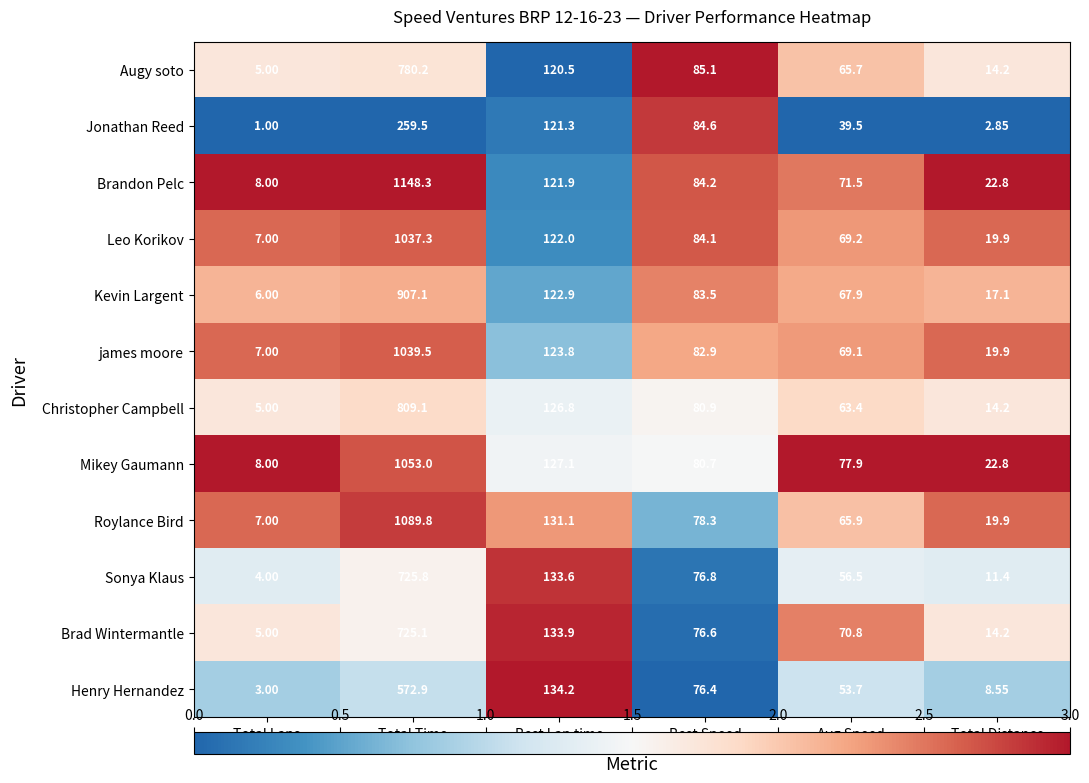

Between Avg Speed and Total Distance, which series saw the biggest shift?

Brad Wintermantle